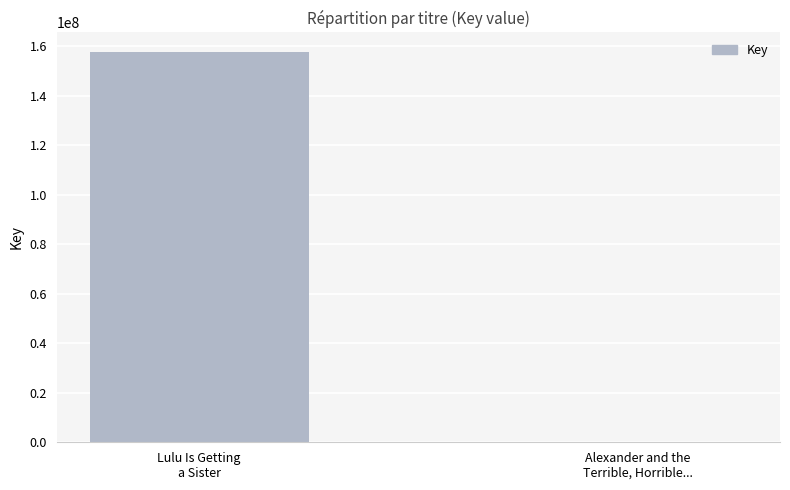

Is it true that the value at Lulu Is Getting
a Sister is 261707212?

False